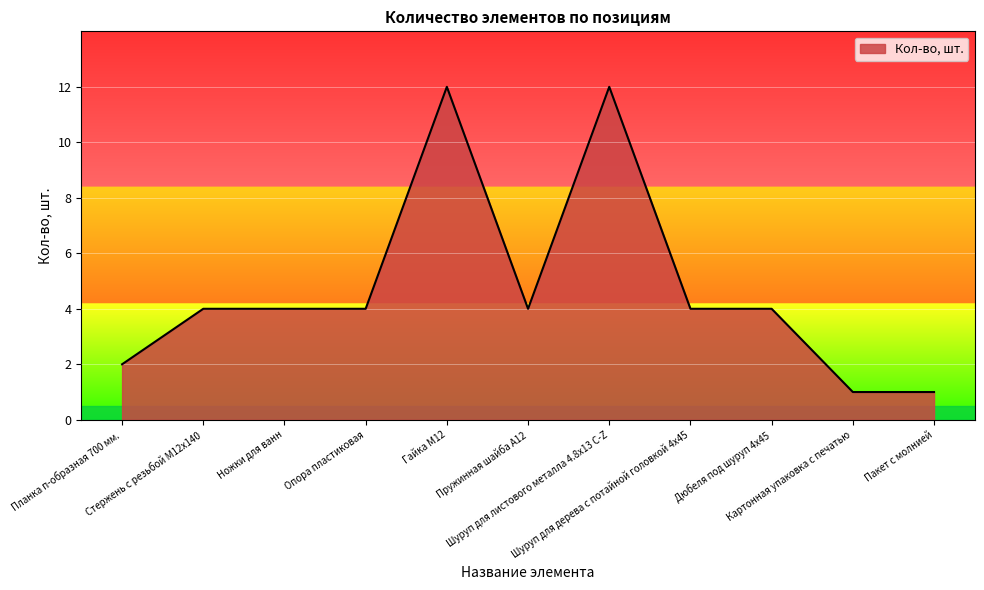

What is the maximum value shown in the chart?

12